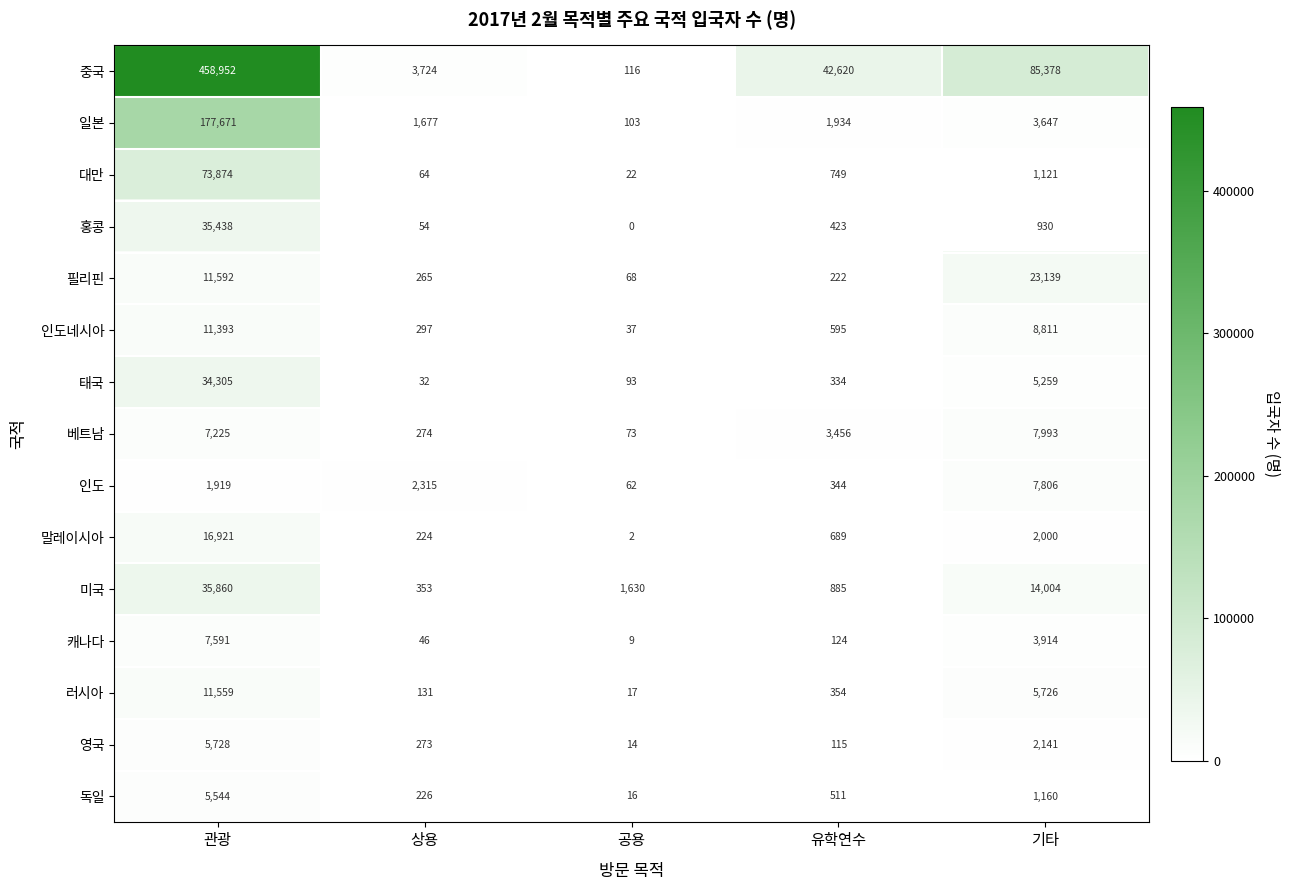

What is the difference between the highest and lowest values at 관광?

457033